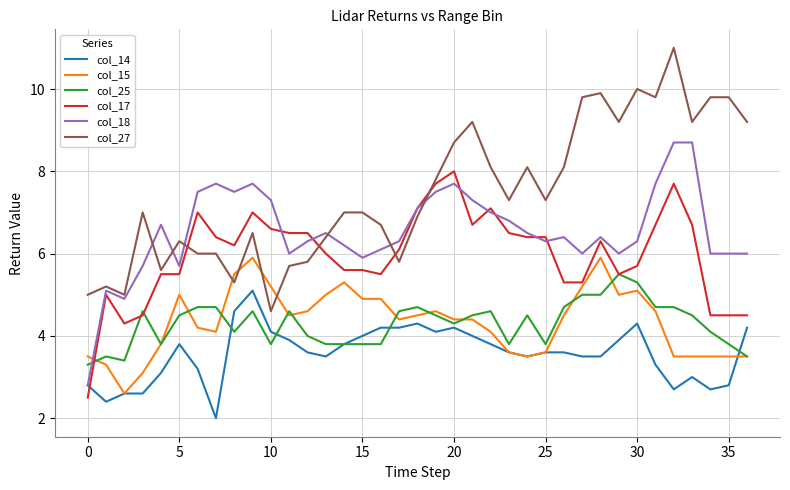

True or false: col_15 and col_18 intersect in this chart.

True